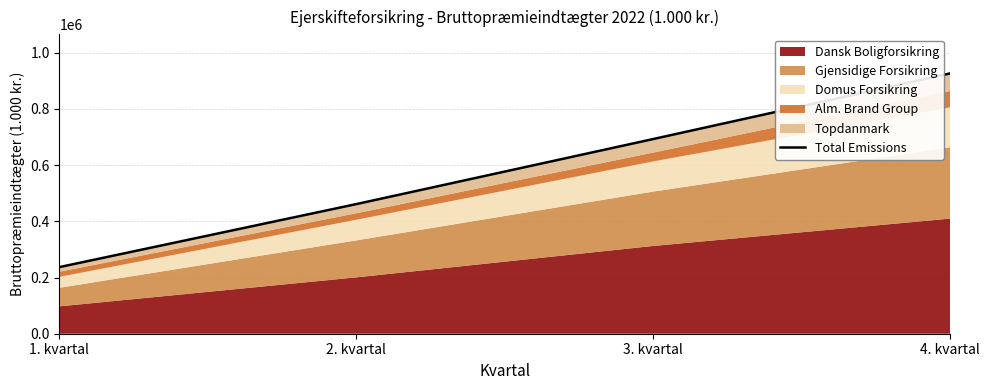

At which label is the value closest to 581661?

3. kvartal